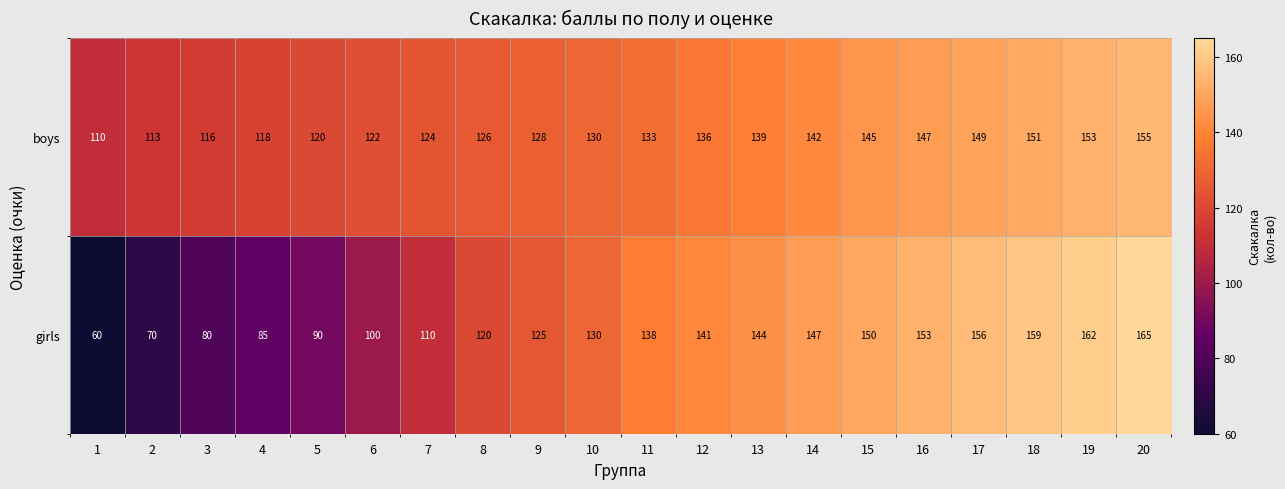

The value of boys at 17 is 89. True or false?

False